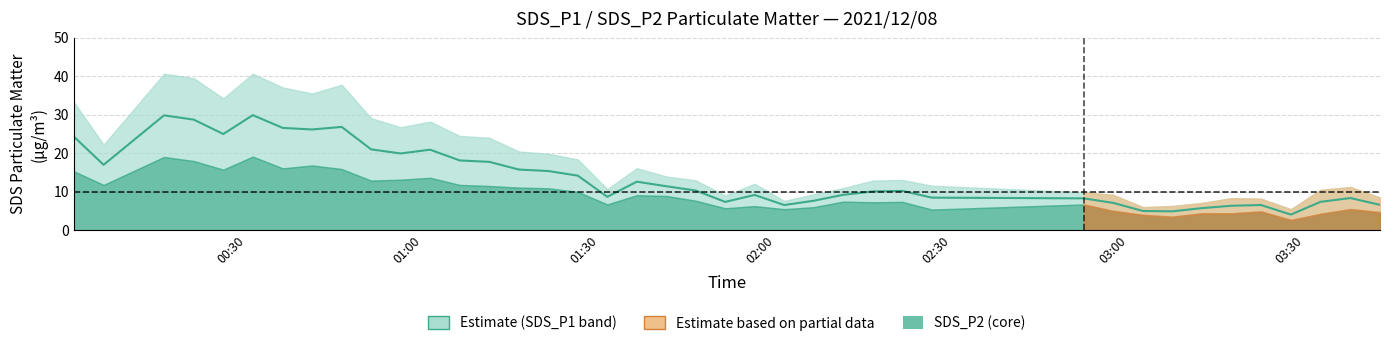

How many data points are less than 10?

18